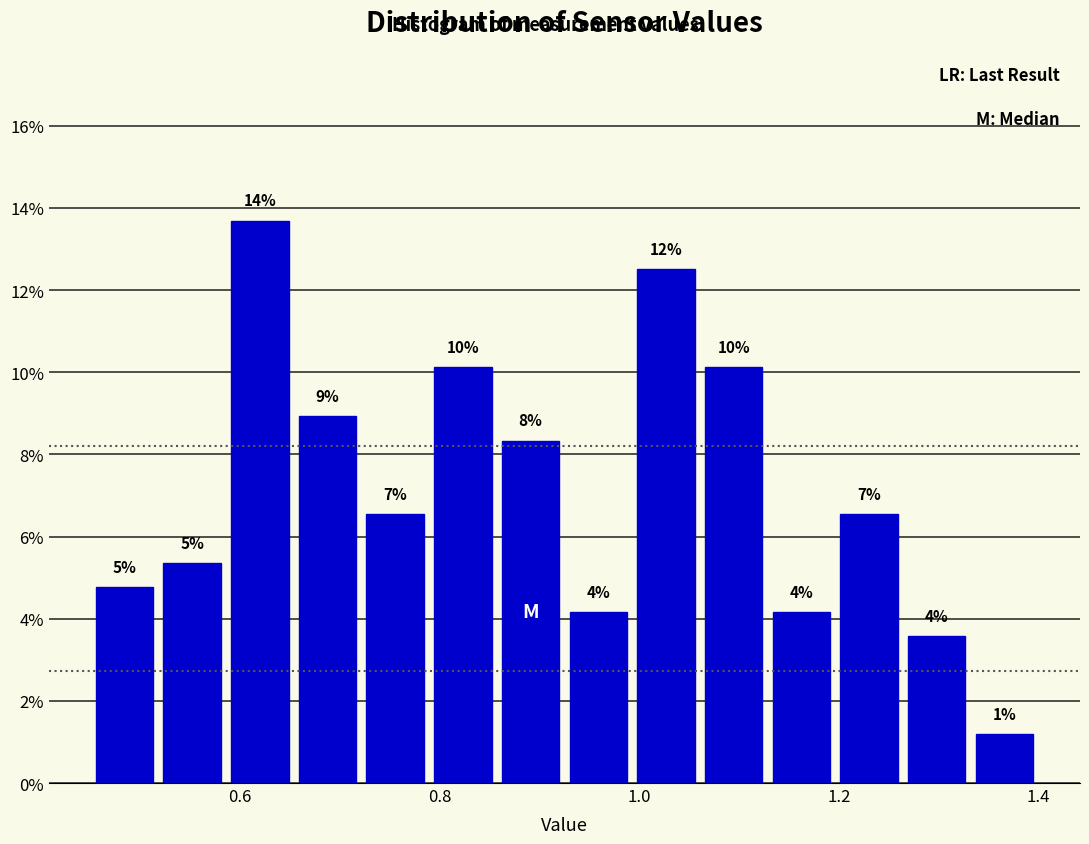

Read against the x-axis, roughly where is the centre of the tallest bar?

0.62